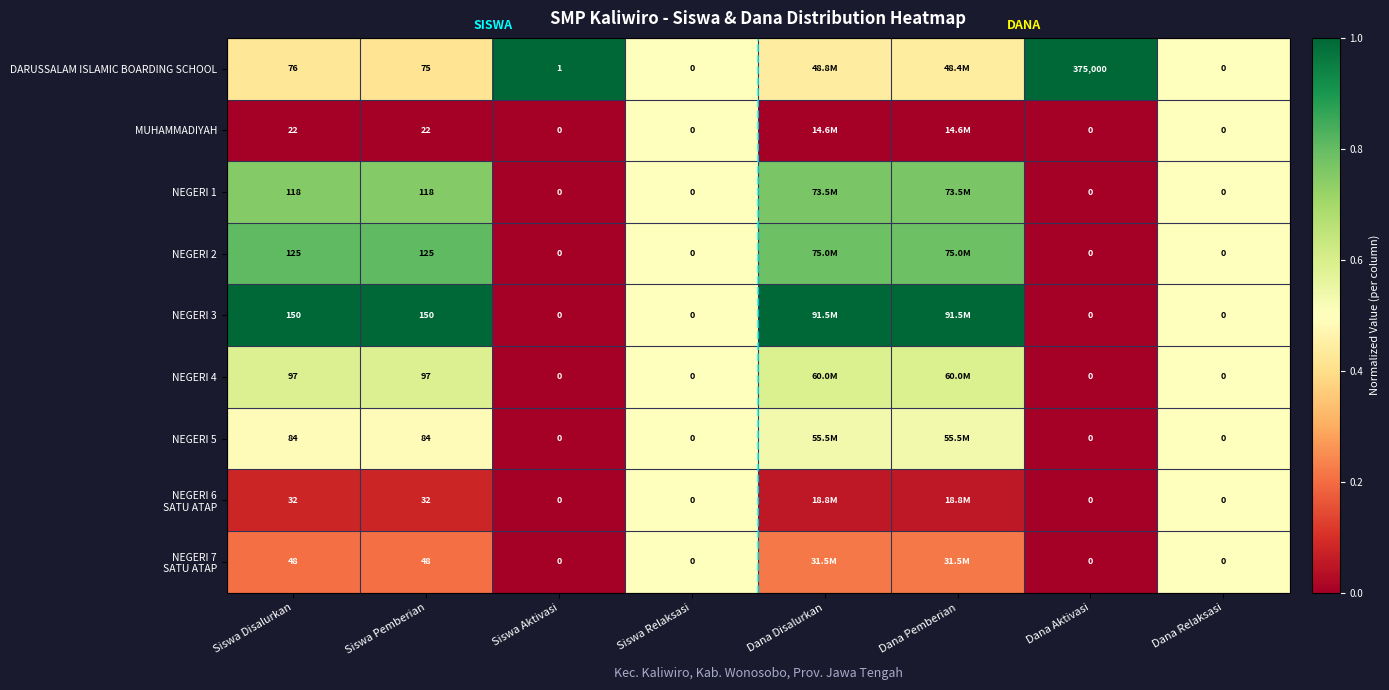

Is the value of NEGERI 2 at Siswa Disalurkan greater than the value of NEGERI 5 at Siswa Aktivasi?

Yes